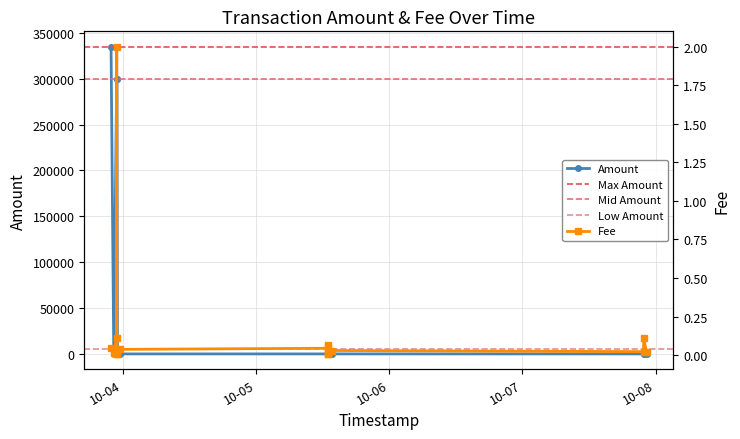

The chart shows a value of 0.0 at 2019-10-05 12:55:12. True or false?

True